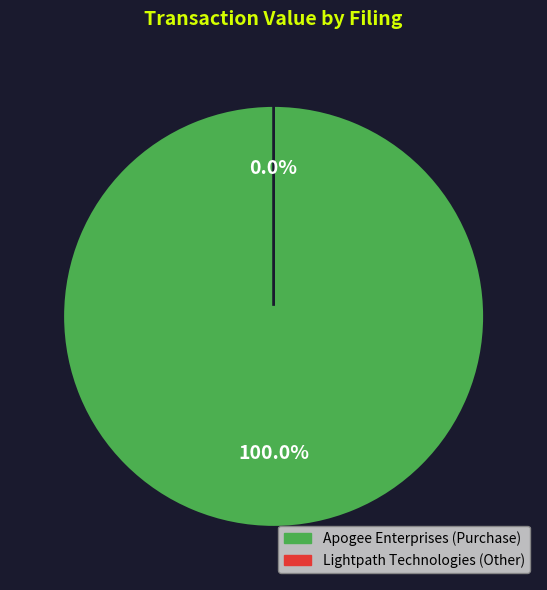

Do wk-form4_1715026920.xml and section16.xml together represent more than half of the pie?

Yes